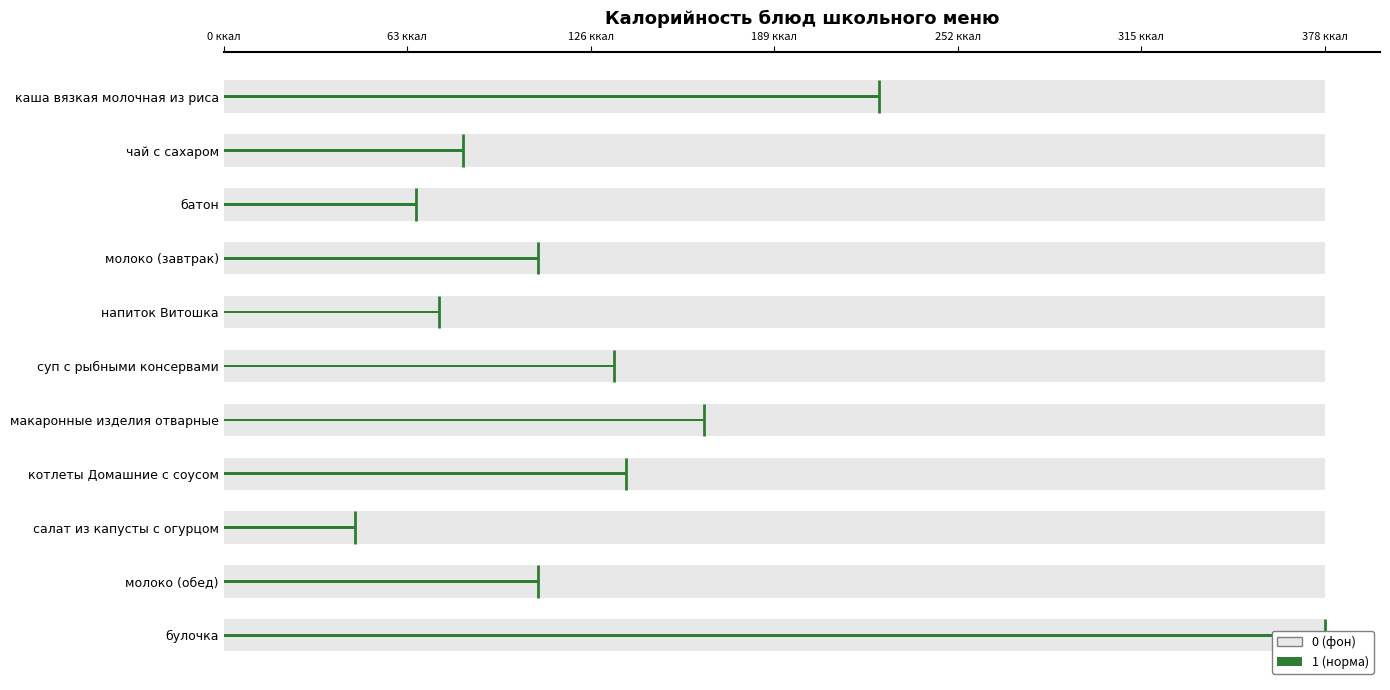

What is the maximum value shown in the chart?

378